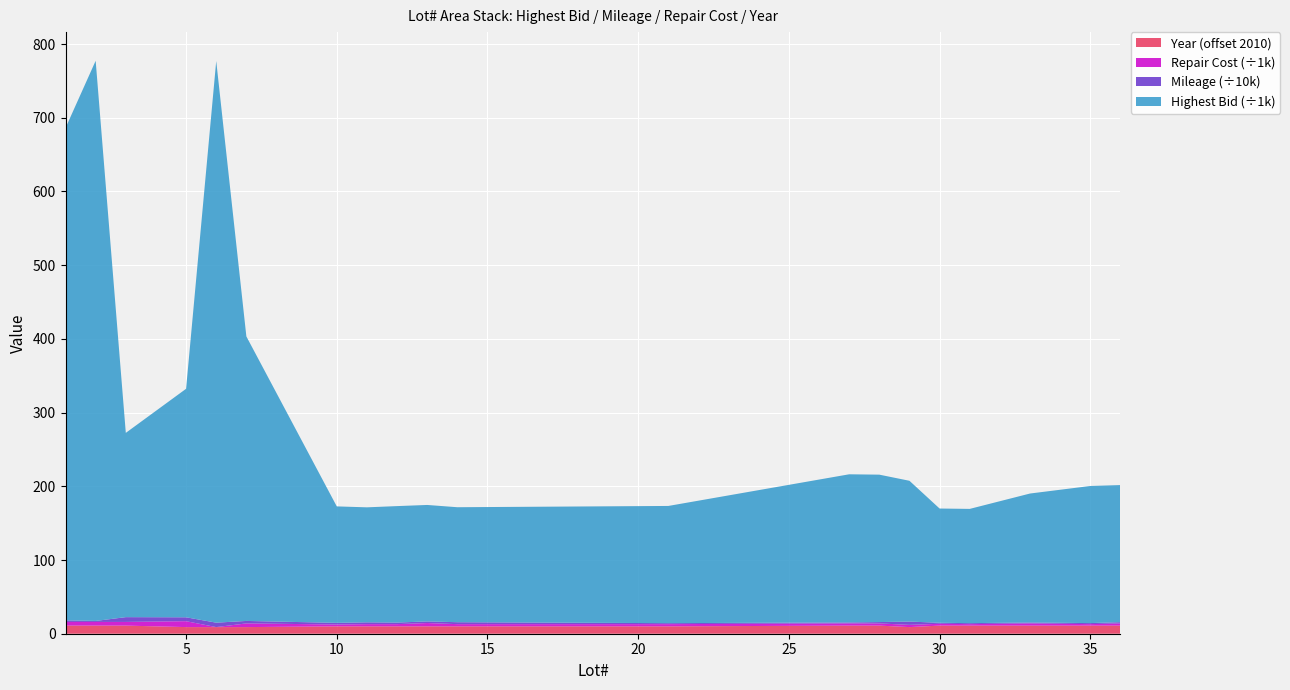

Reading left to right, list all the values displayed in this chart.

Mileage: 1=21500	2=13500	3=65000	5=53000	6=60050	7=33500	10=22500	11=24767	12=21500	13=22000	14=26226	21=13500	27=13000	28=18144	29=45000	30=13520	31=13597	33=12028	35=14396	36=16808
Highest Bid: 1=668000	2=760000	3=250000	5=310000	6=762000	7=386000	10=158000	11=156000	12=158000	13=158000	14=156000	21=159000	27=201000	28=200000	29=191000	30=155000	31=155000	33=175000	35=186000	36=186000
Repair Cost: 1=5000	2=5000	3=5000	5=8000	6=0	7=5000	10=2500	11=3000	12=3000	13=4500	14=3000	21=3000	27=3000	28=3000	29=3000	30=2500	31=2000	33=3000	35=2000	36=3000
Year: 1=2021	2=2021	3=2021	5=2019	6=2019	7=2019	10=2020	11=2020	12=2020	13=2020	14=2020	21=2020	27=2021	28=2021	29=2019	30=2021	31=2021	33=2021	35=2021	36=2021